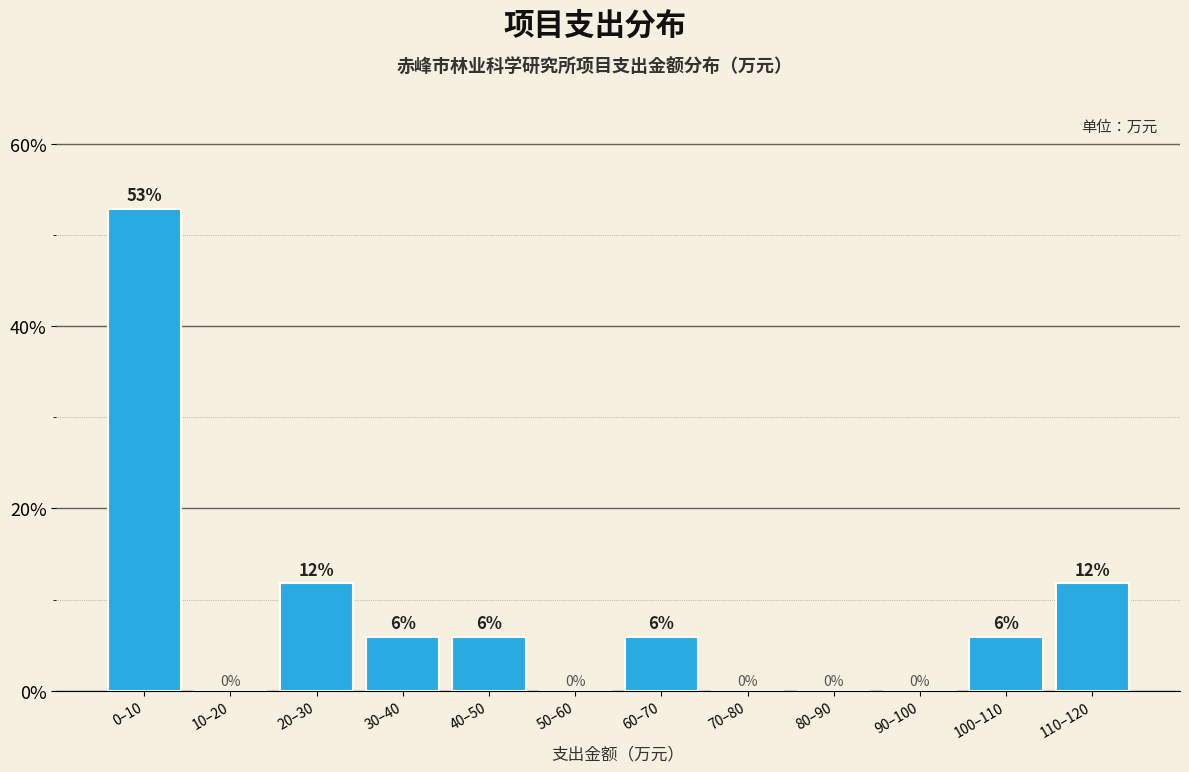

What is the greatest value displayed?

52.9